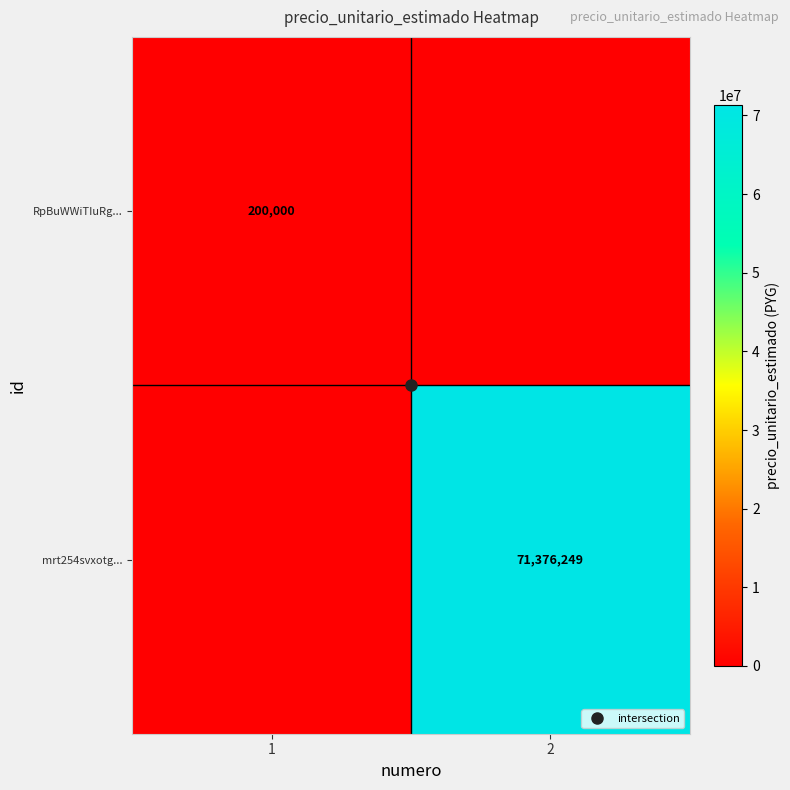

How many data points does each series have?

2